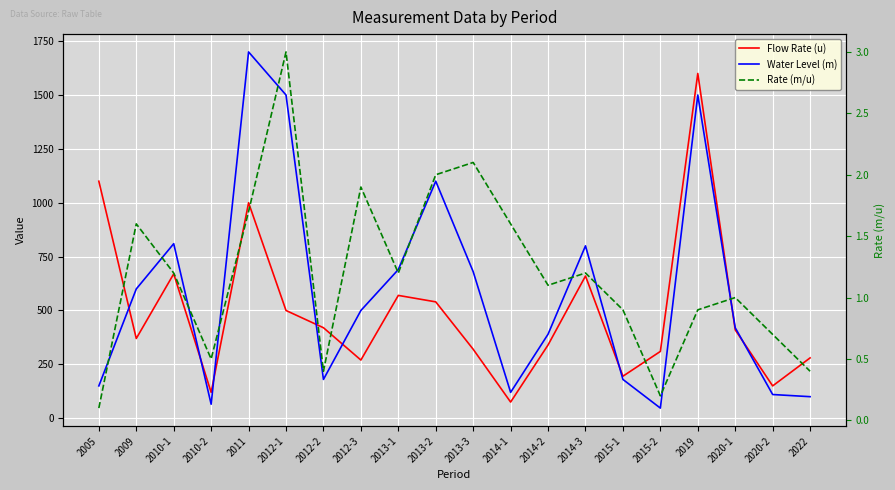

At which category is the sum across all series the highest?

2019